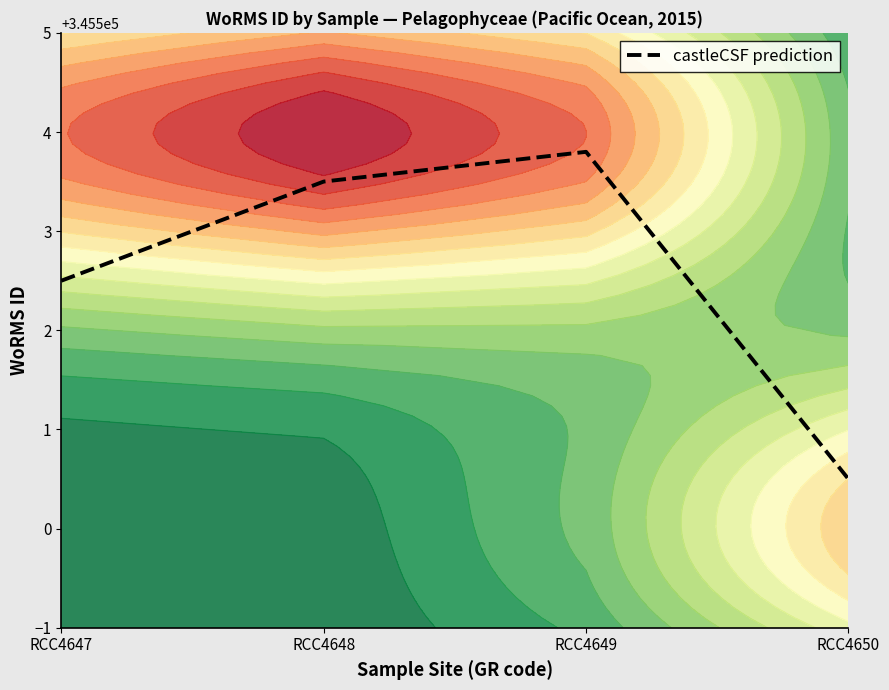

What is the sum of the values at RCC4648 and RCC4649?

691007.3